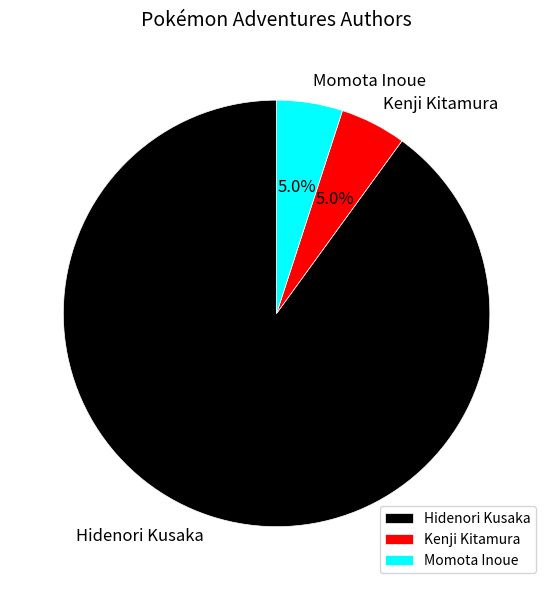

The Momota Inoue slice represents 5% of the pie. True or false?

True